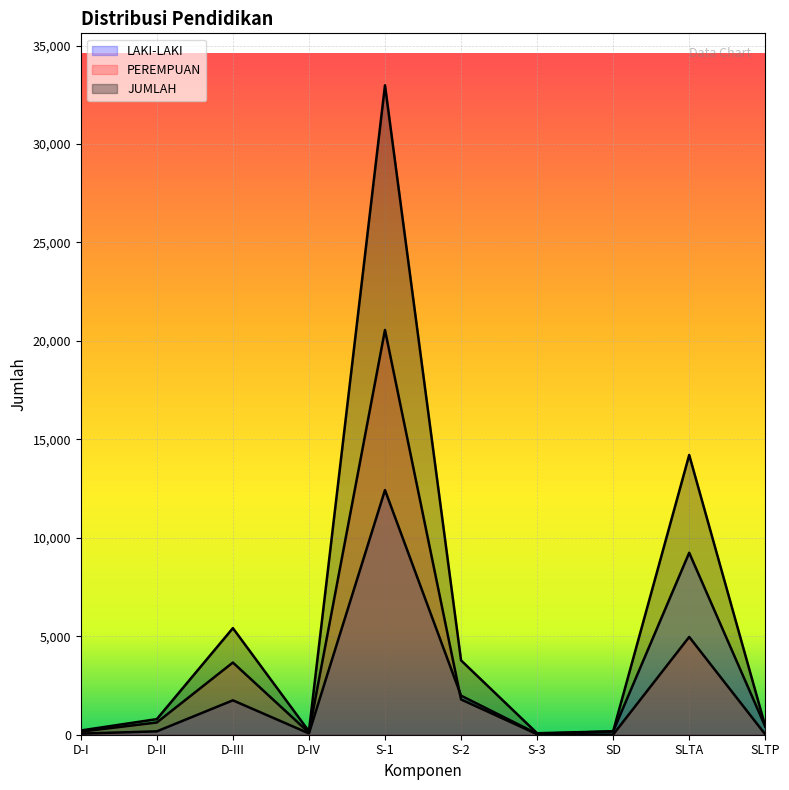

True or false: JUMLAH and LAKI-LAKI cross at least once.

False